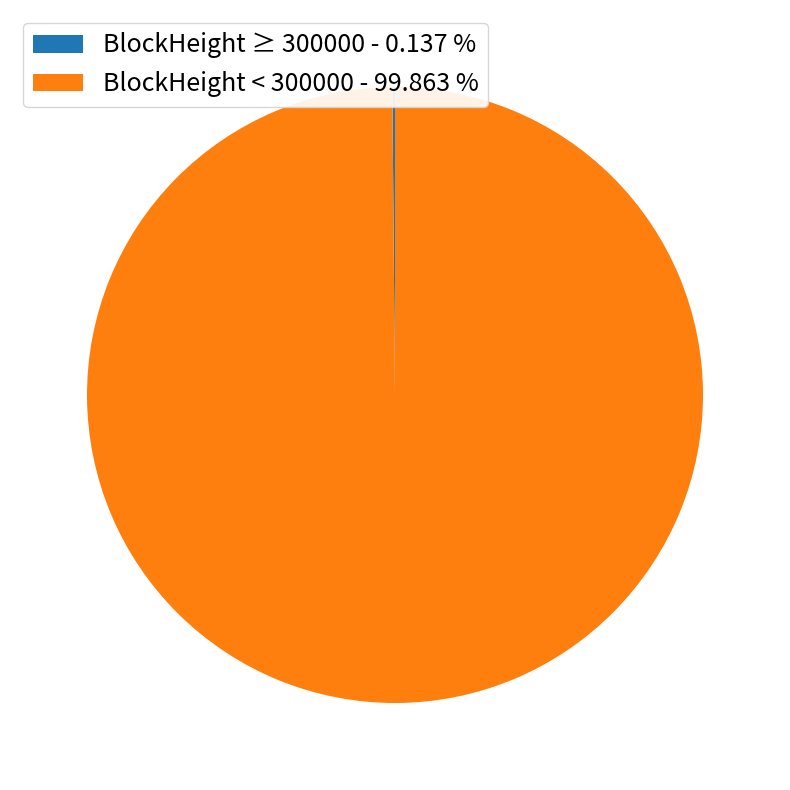

Which slice is the largest?

BlockHeight < 300000 - 99.863 %